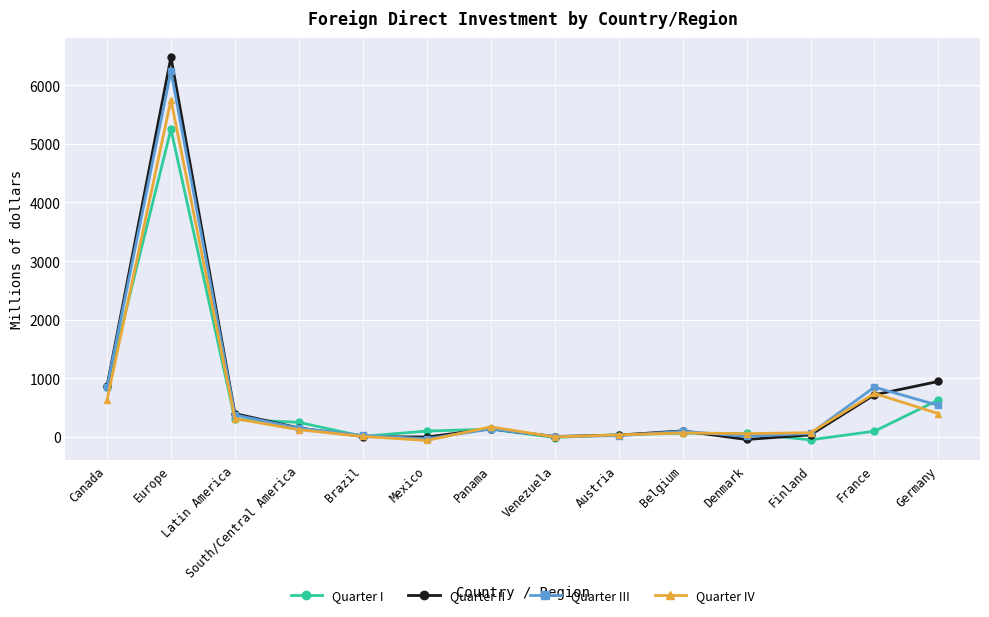

Where is Quarter I nearest to the value 2599?

Canada